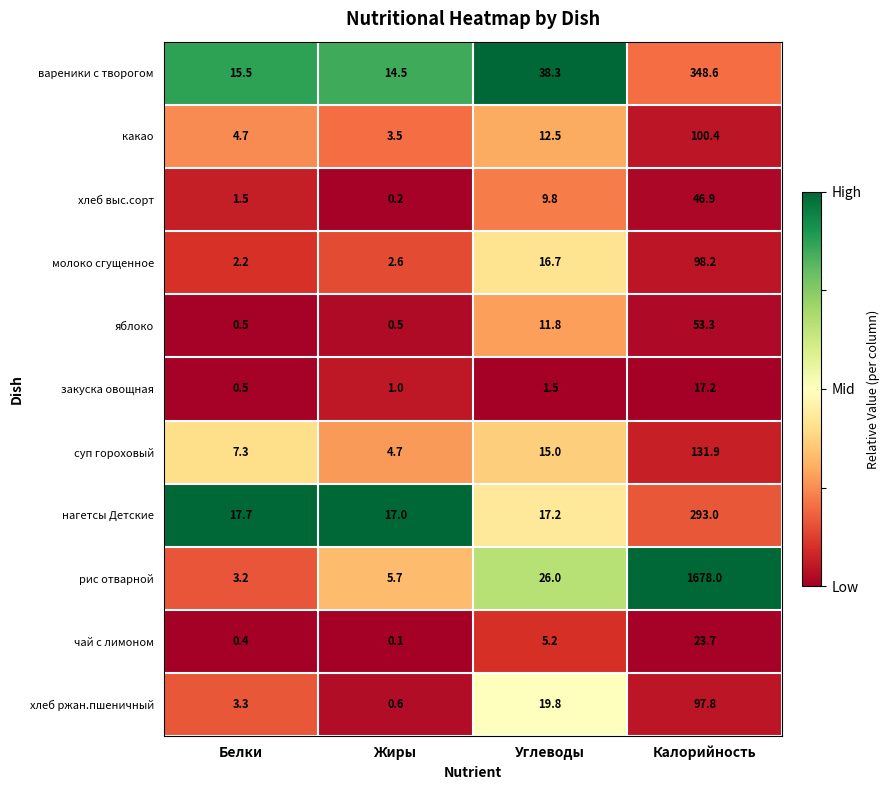

Which series has the largest range (max minus min)?

рис отварной